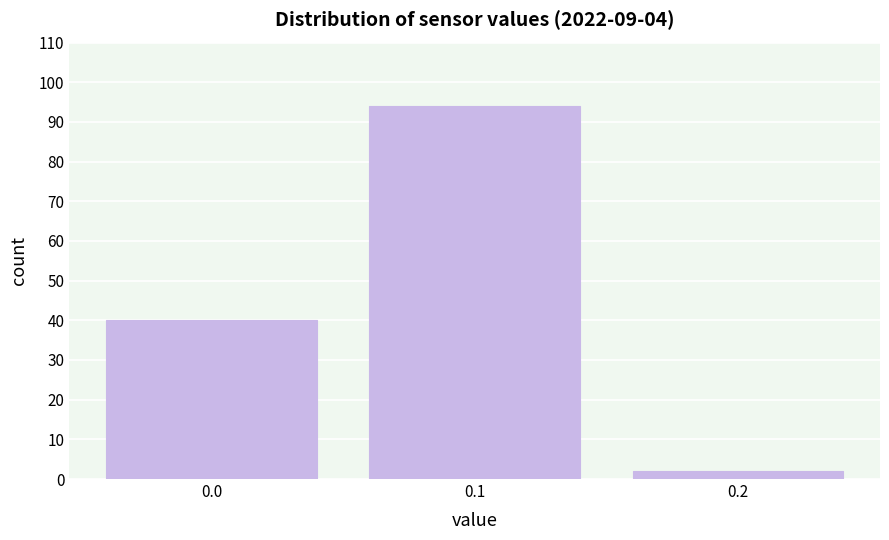

Reading left to right, list all the values displayed in this chart.

40	94	2